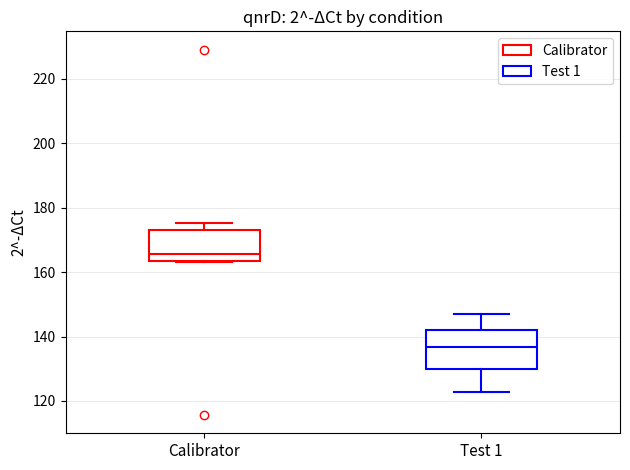

Reading left to right, read every box against the y-axis: the position of its median line, the range the box covers, and the ends of its whiskers. The values are not printed on the chart, so give them approximately, as read against the axis.

Calibrator: median 166, box 164 to 174, whiskers 164 to 176
Test 1: median 136, box 130 to 142, whiskers 122 to 148